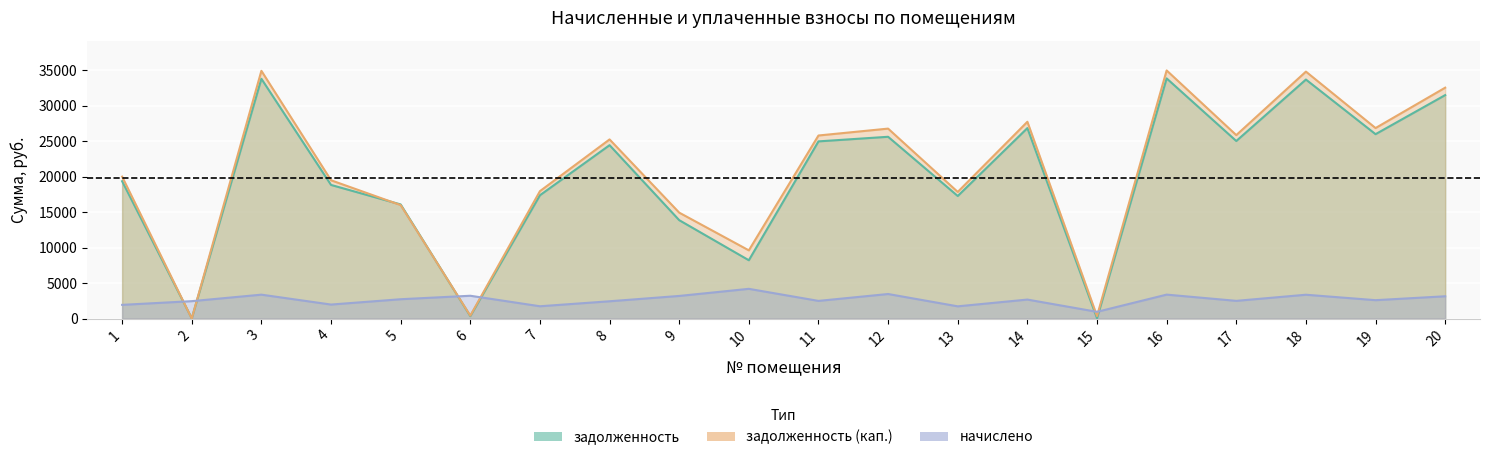

Reading left to right, extract all data points from this chart.

задолженность: 1=19361.3	2=29.6	3=33802.0	4=18837.1	5=16087.3	6=340.5	7=17382.4	8=24442.3	9=13870.4	10=8217.4	11=24977.2	12=25625.3	13=17275.3	14=26849.0	15=37.1	16=33855.4	17=25030.4	18=33694.9	19=25993.1	20=31502.2
задолженность (кап.): 1=20004.2	2=0.0	3=34924.4	4=19494.2	5=15994.8	6=406.8	7=17959.6	8=25253.9	9=14932.4	10=9613.3	11=25806.5	12=26777.9	13=17849.0	14=27740.6	15=354.6	16=34979.6	17=25861.6	18=34813.8	19=26856.3	20=32548.3
начислено: 1=1928.7	2=2450.9	3=3367.3	4=1971.4	5=2722.6	6=3212.8	7=1731.6	8=2434.9	9=3186.2	10=4187.8	11=2488.1	12=3457.9	13=1721.0	14=2674.6	15=944.6	16=3372.7	17=2493.5	18=3356.6	19=2589.4	20=3138.2